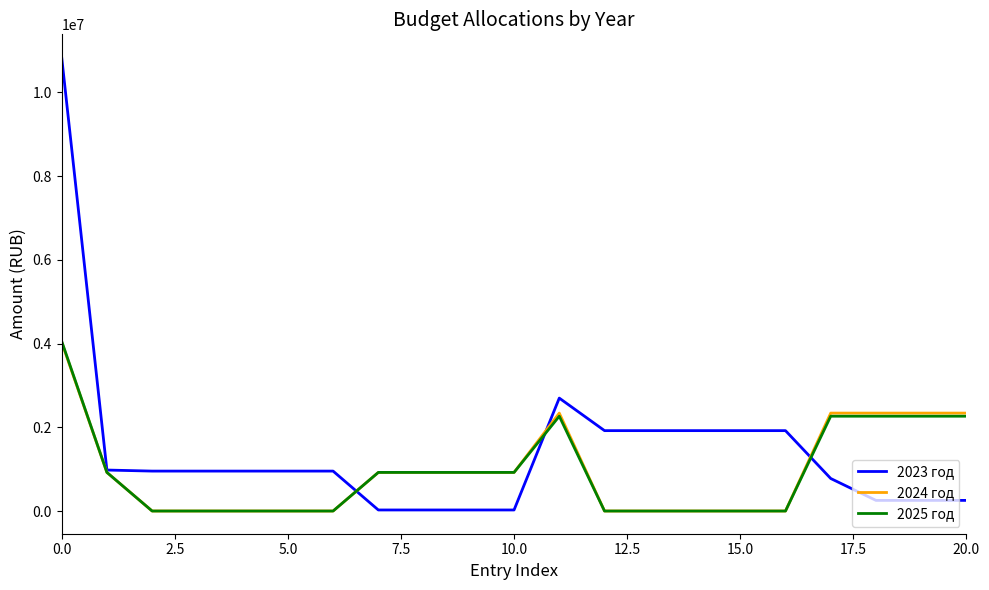

What is the greatest value displayed?

10844780.0